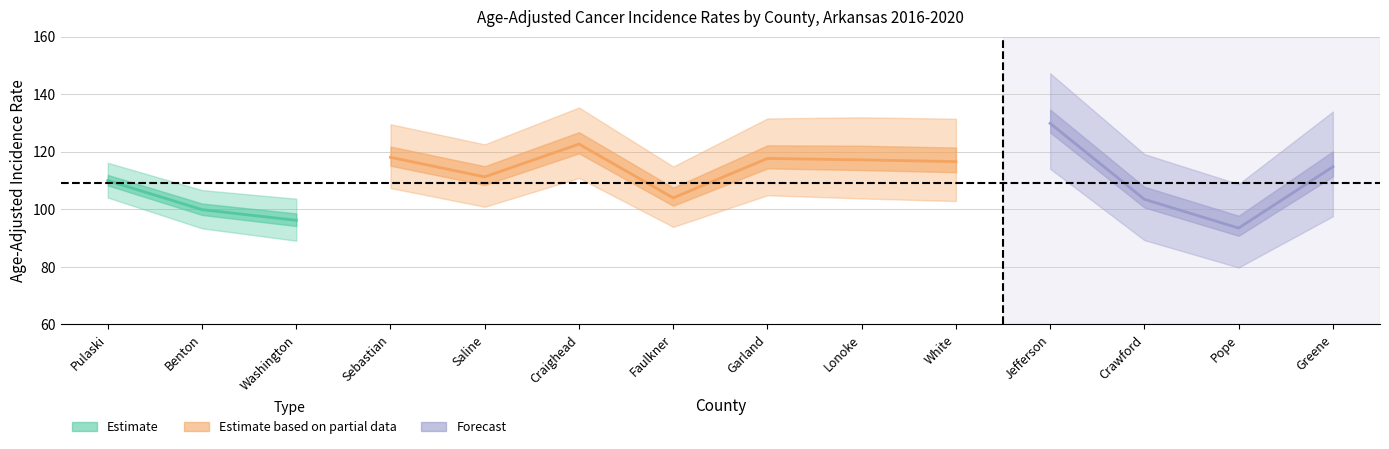

At which label is Upper 95% CI closest to 125?

Saline